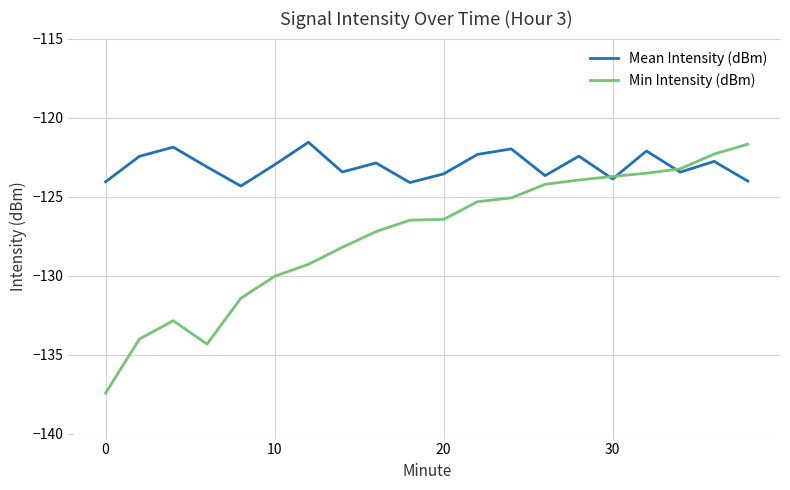

Which series has the widest spread of values?

Min Intensity (dBm)